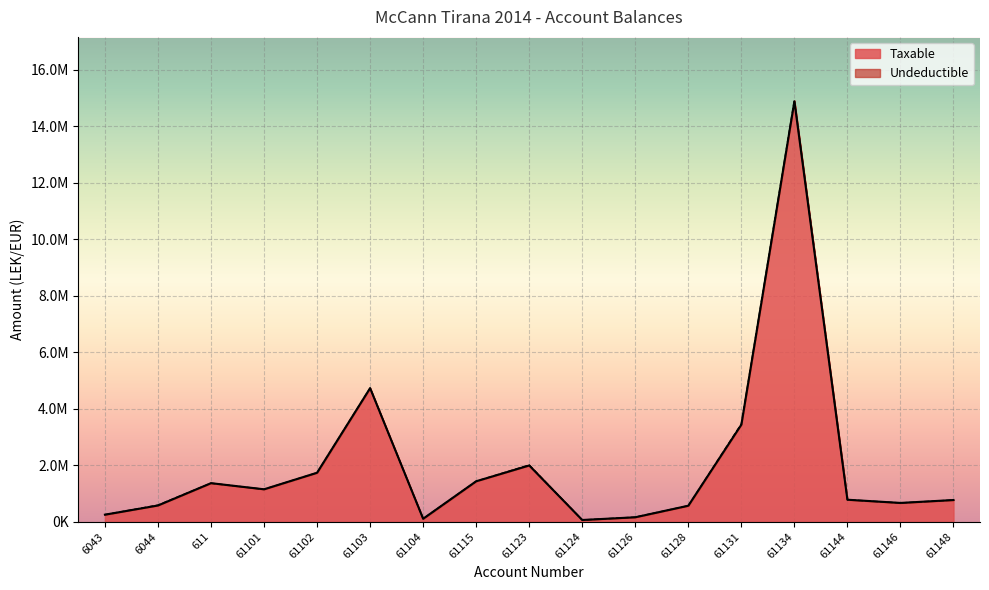

What is the change in value from 61115 to 61148?

-664672.3